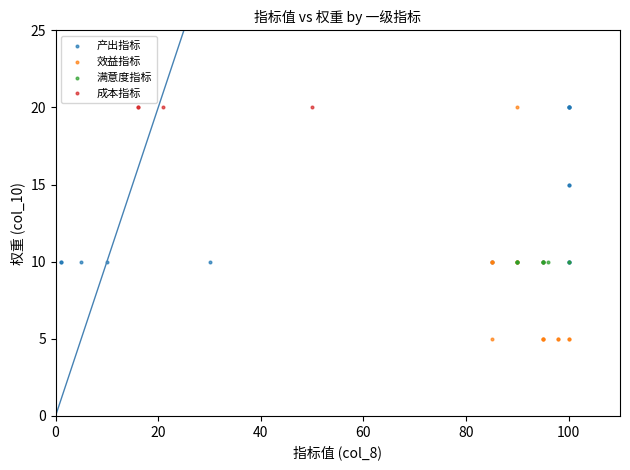

Which series contains the lowest Y value?

效益指标